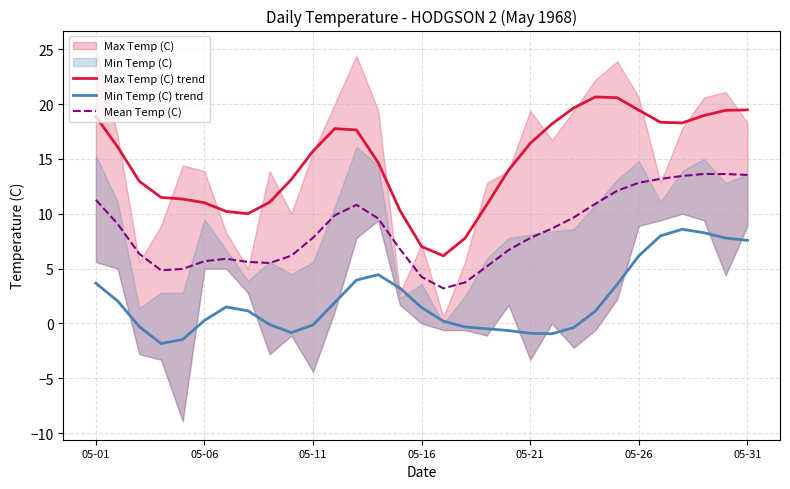

What is the total value across all series at 13?

28.7